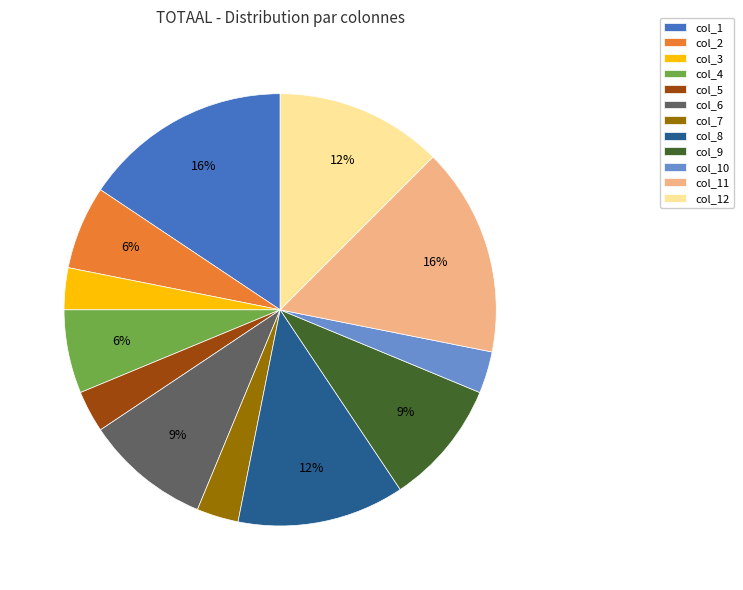

Which has a higher value, col_3 or col_9?

col_9